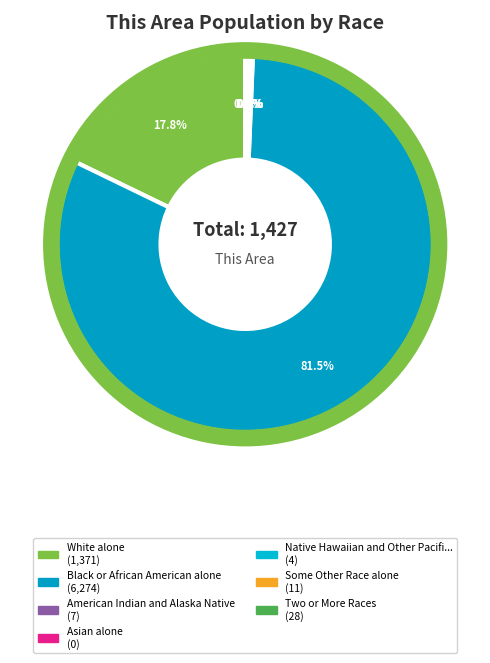

Count the number of slices in the pie.

7